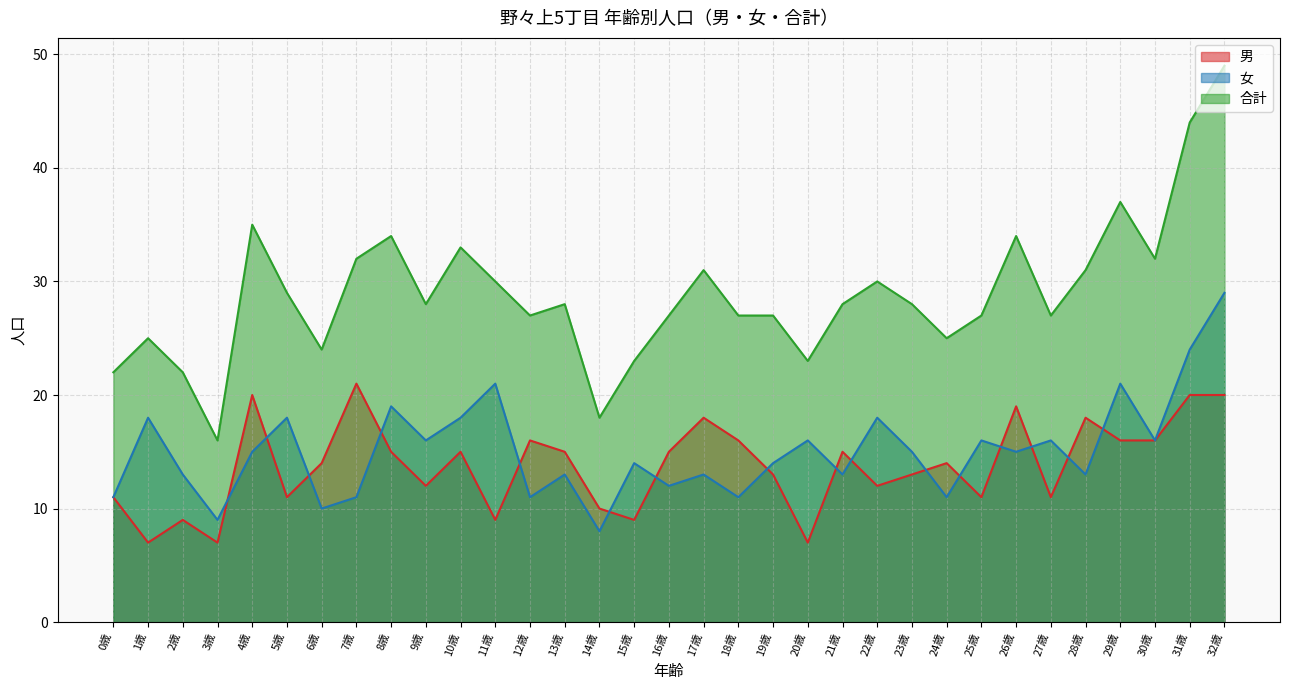

At which category is the sum across all series the highest?

32歳